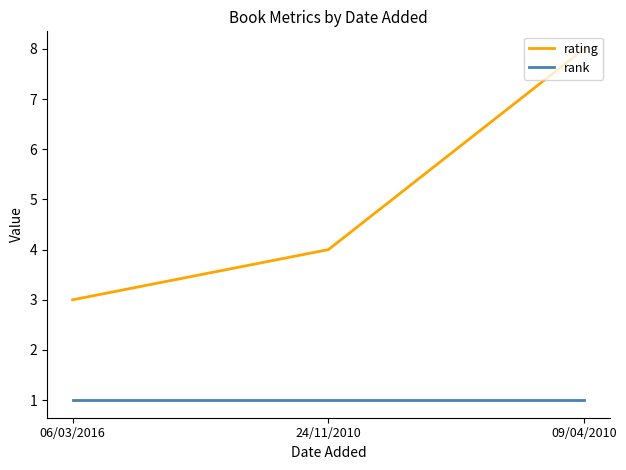

Does the chart display data point markers on the line(s)?

No